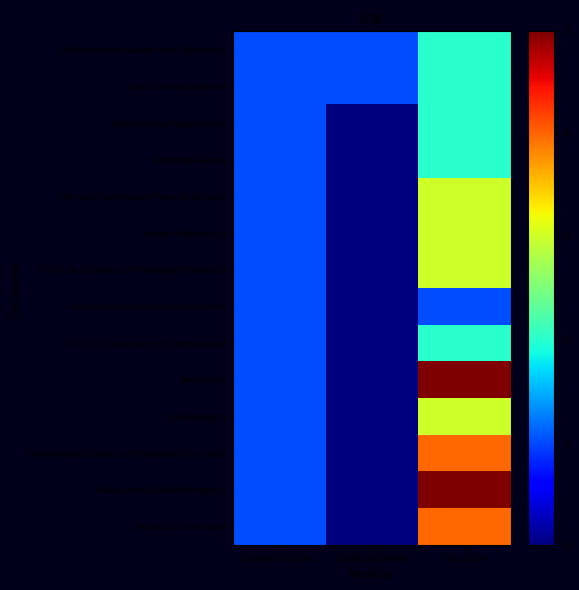

Count the number of categories in the chart.

3